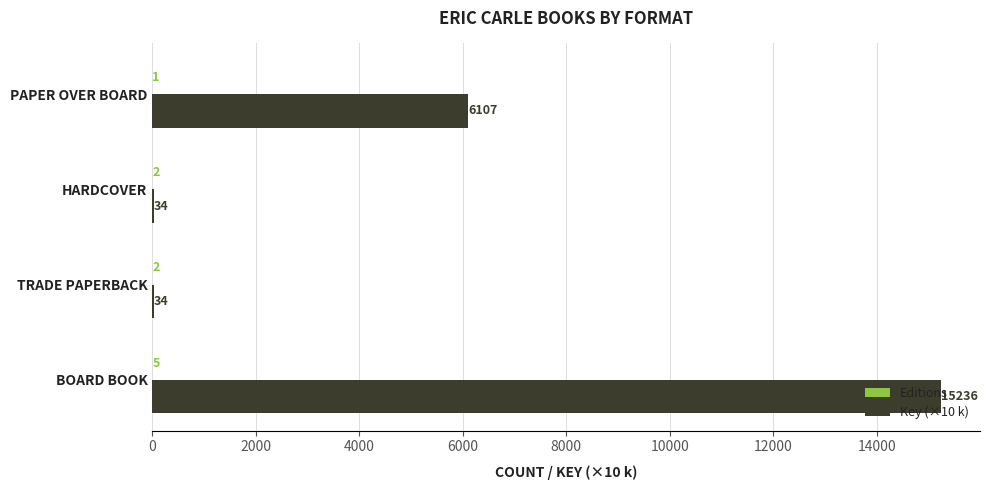

What is the maximum value for Key (×10 k)?

15236